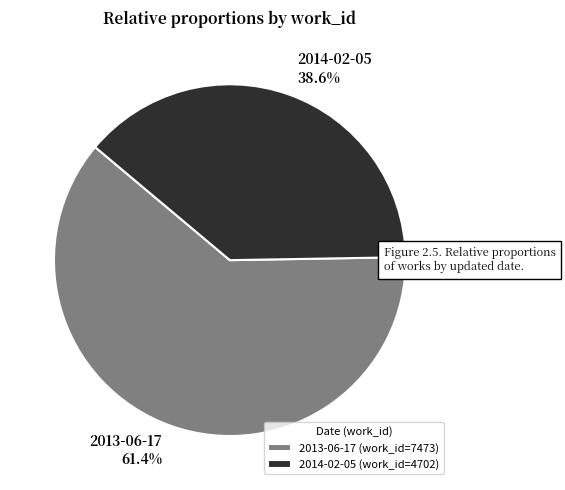

True or false: 2014-02-05 accounts for 39% of the total.

True